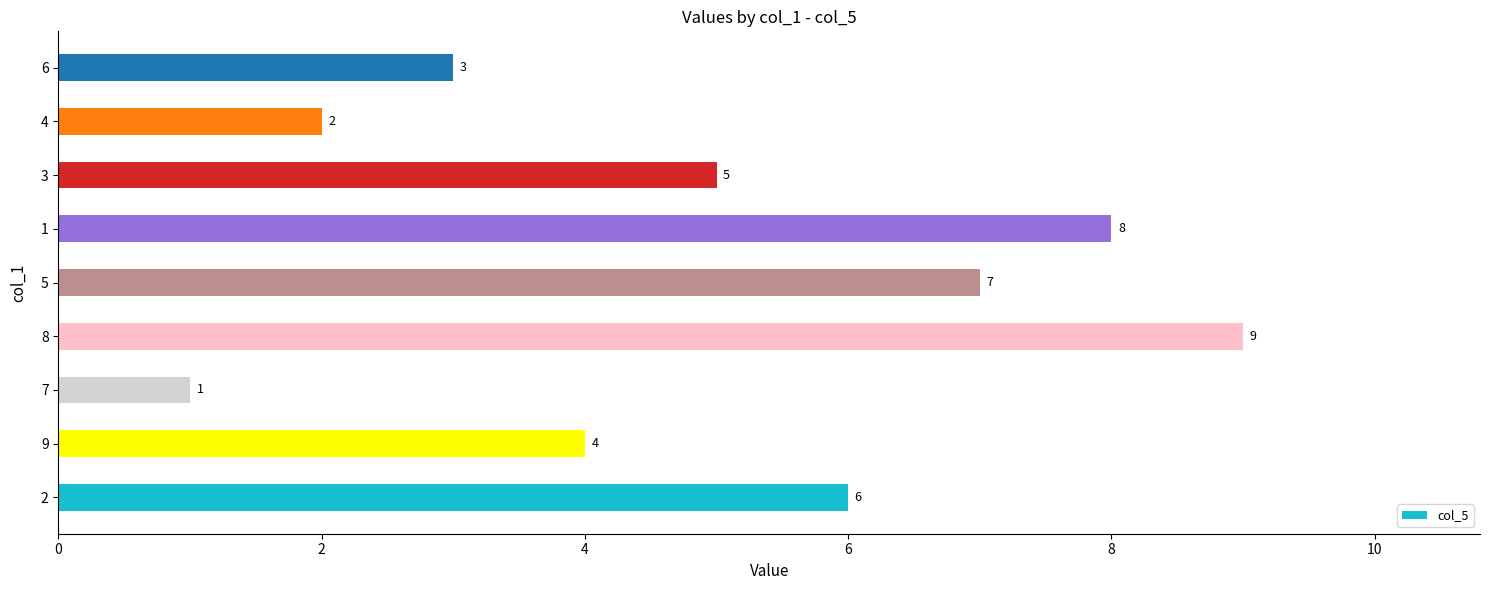

What is the ratio of the value at 4 to the value at 3?

0.4